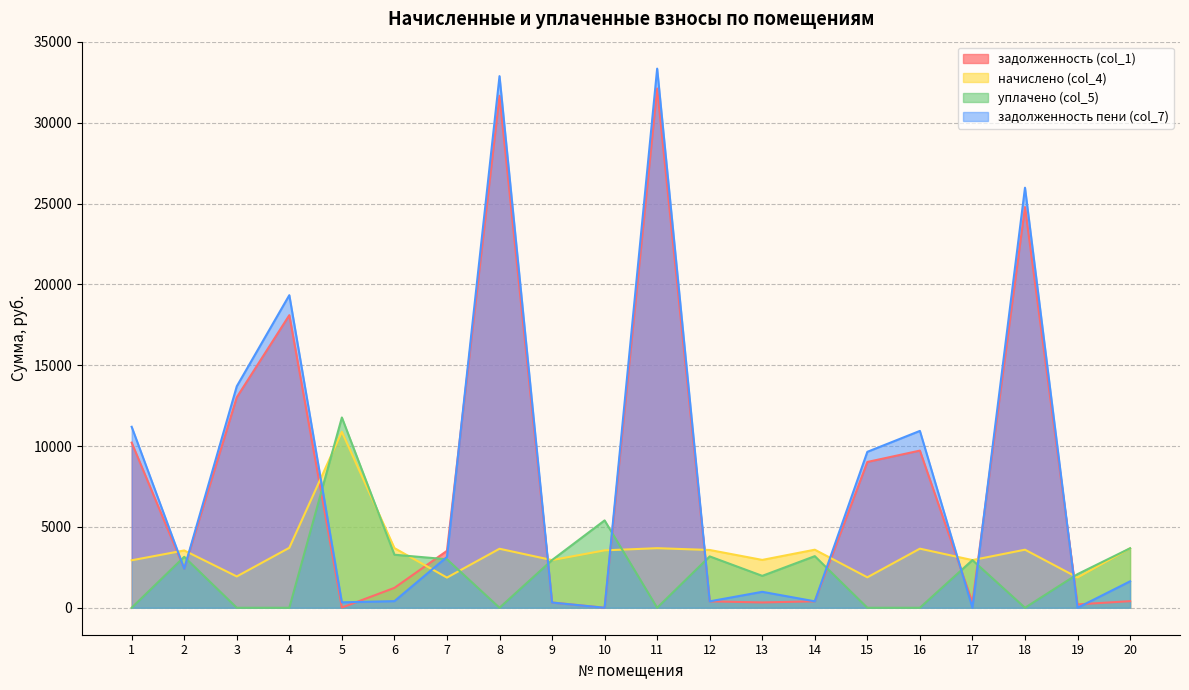

What is the spread (max minus min) of values at 12?

3177.2